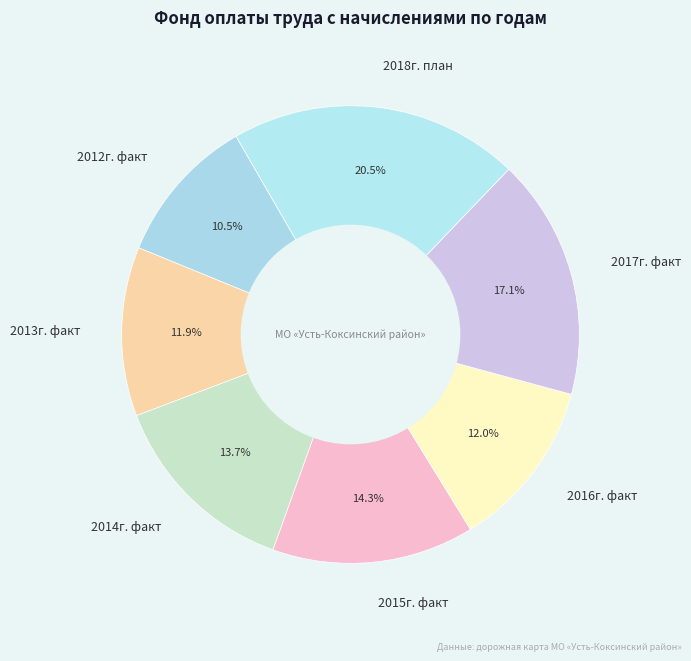

The 2015г. факт slice represents 1% of the pie. True or false?

False